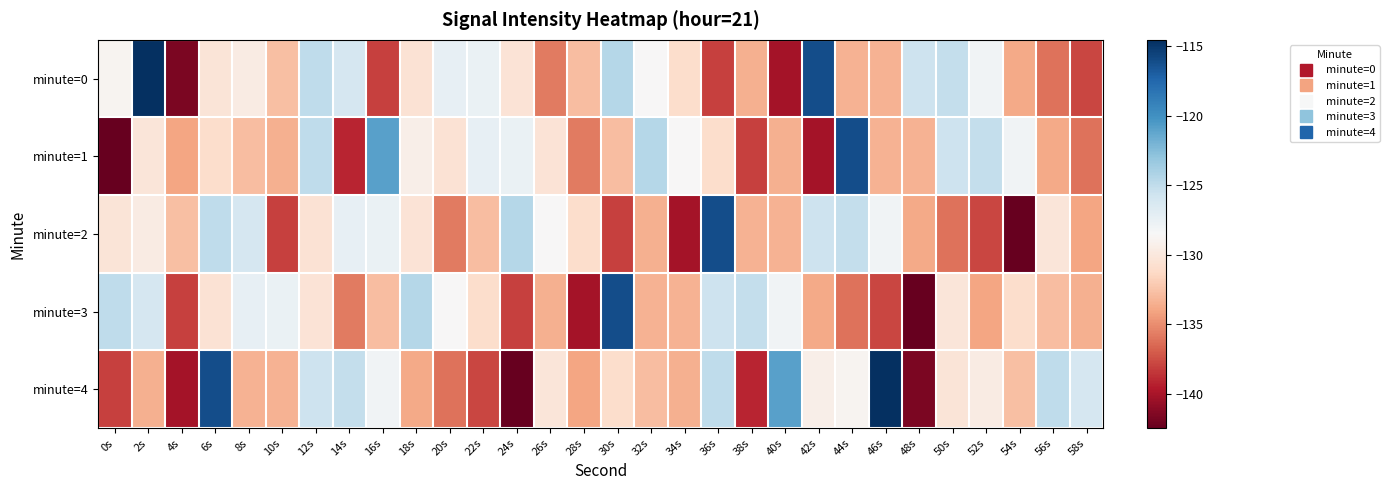

Which series has the widest spread of values?

minute=4